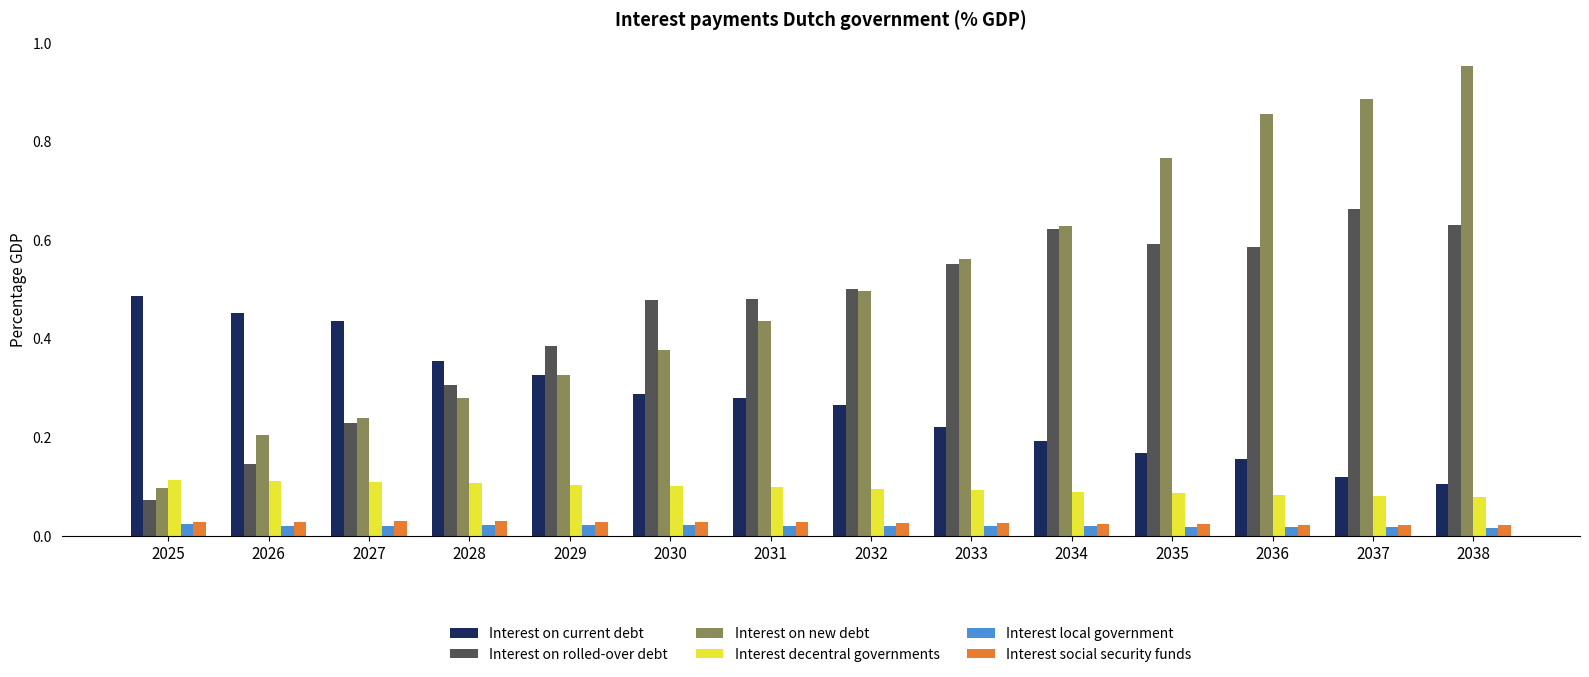

Which series has the widest spread of values?

Interest on new debt